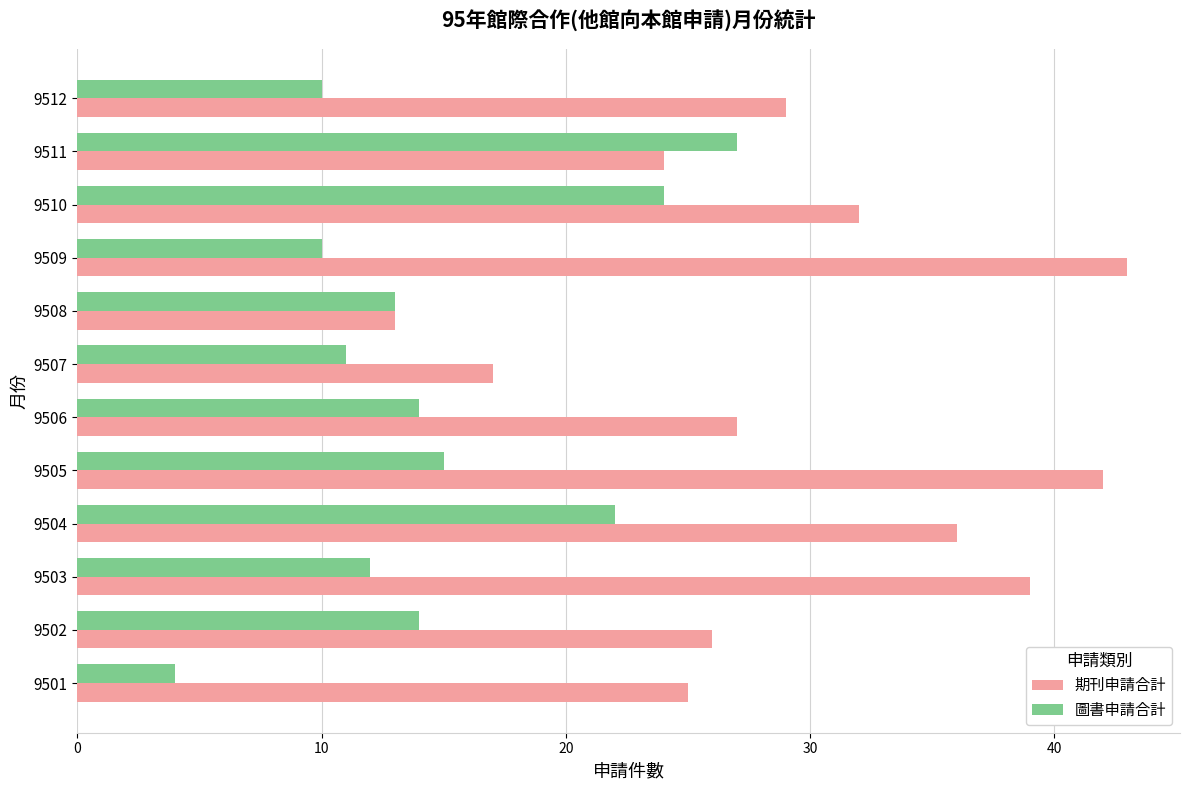

Which label corresponds to the largest value in the chart?

9509